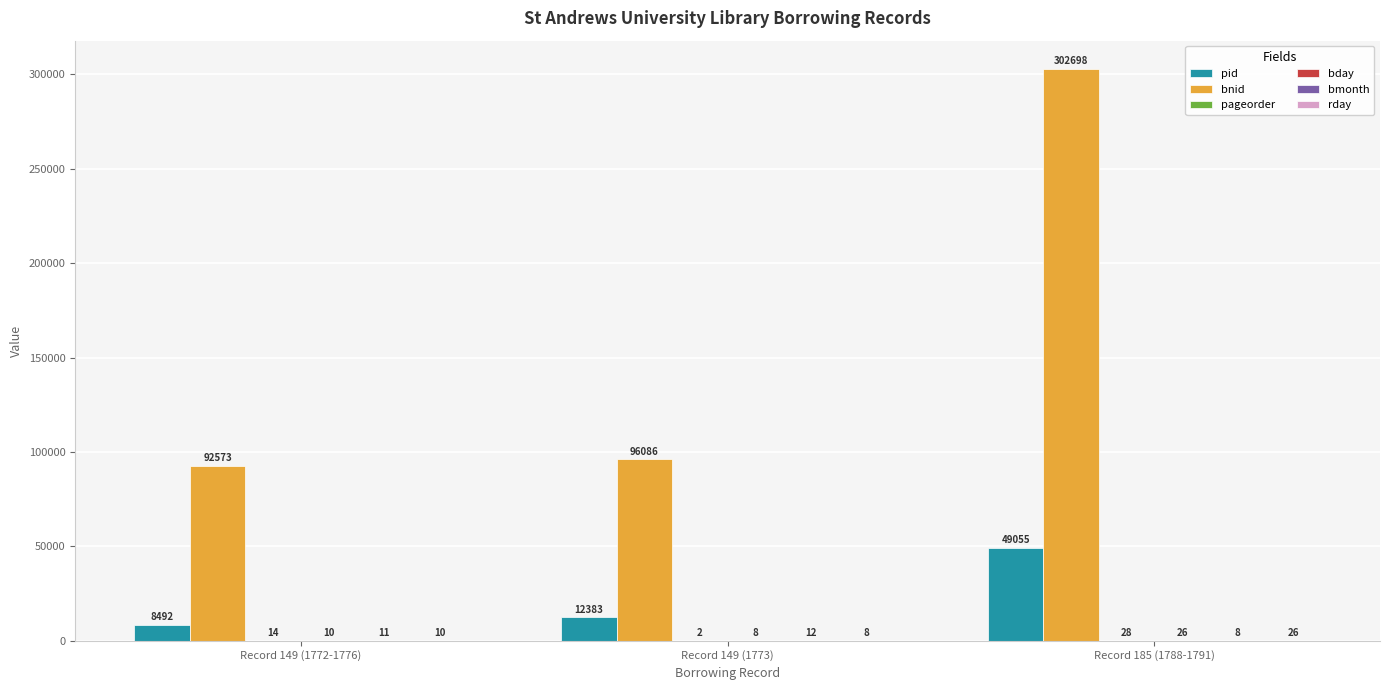

What is the approximate value of pid at Record 149 (1772-1776)?

8492